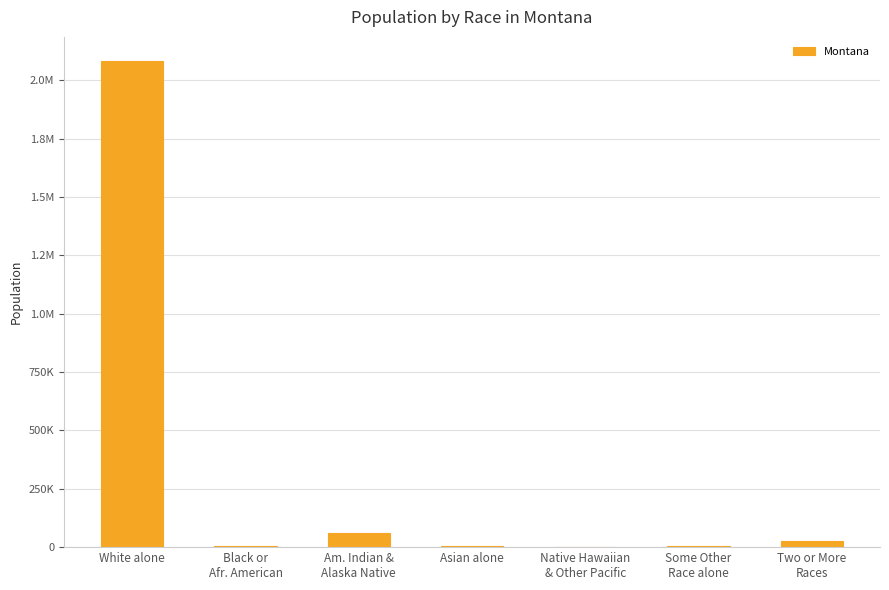

Are the bars horizontal?

No